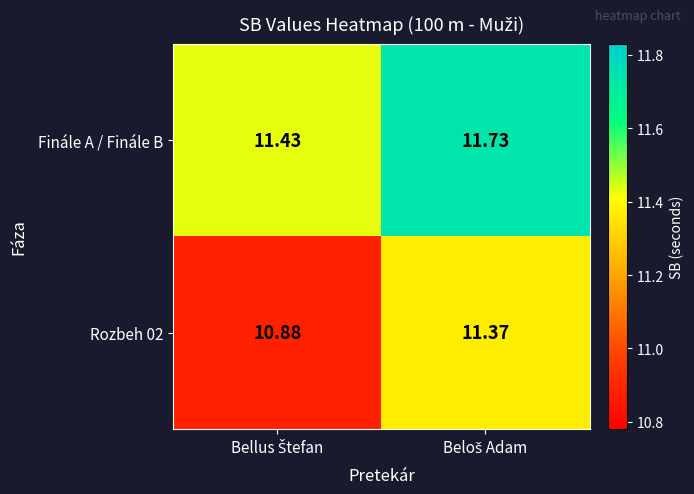

What is the minimum value shown in the chart?

10.9